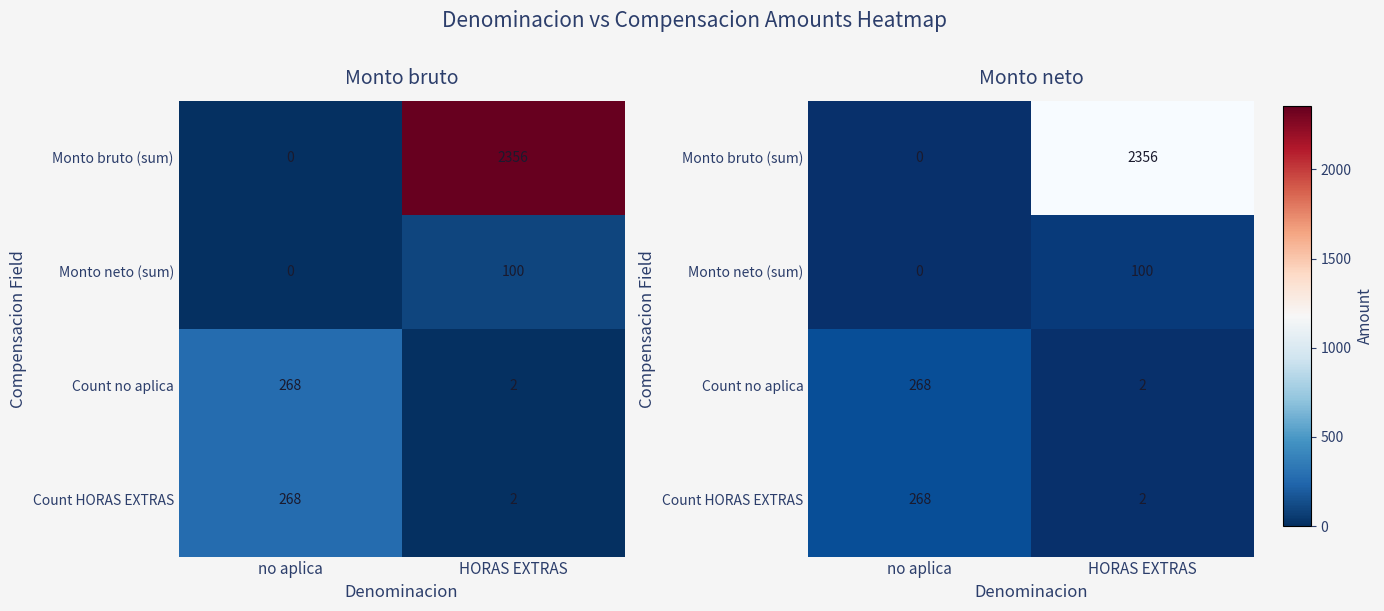

The value of Monto bruto (sum) at HORAS EXTRAS is 2356. True or false?

True